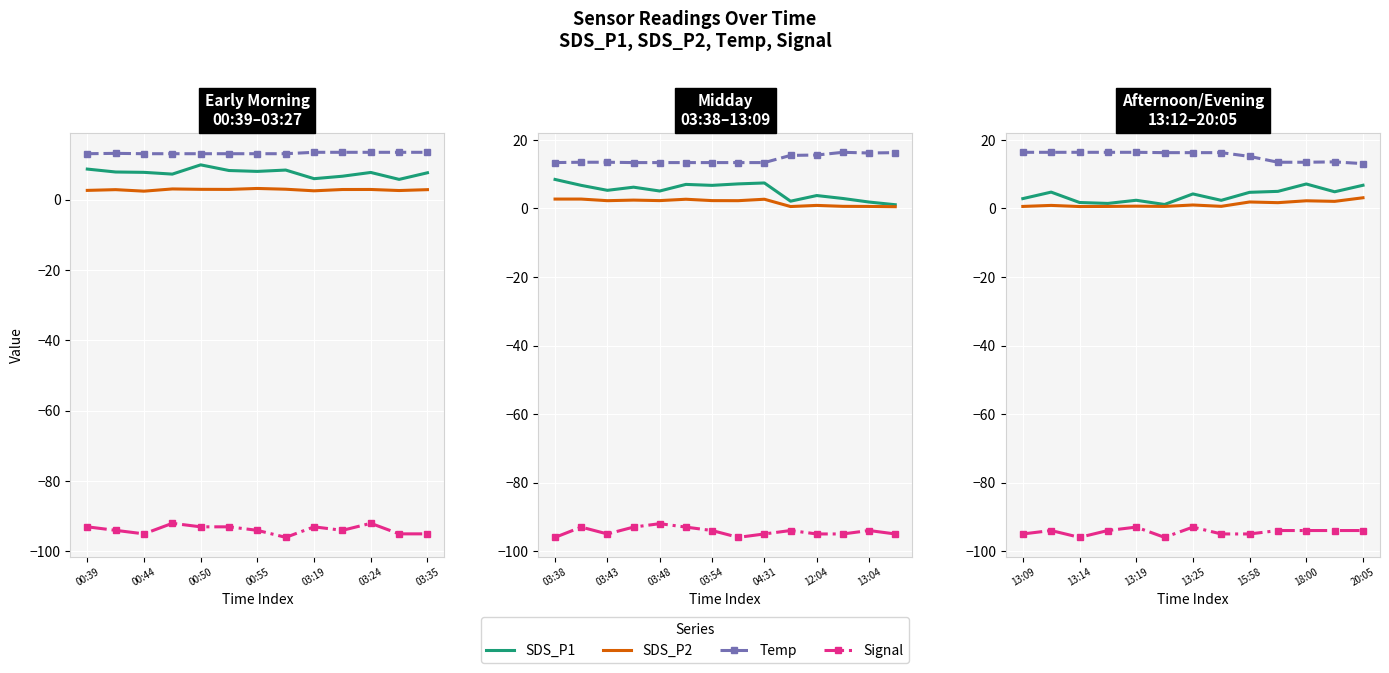

What position from the left is 13:09?

1